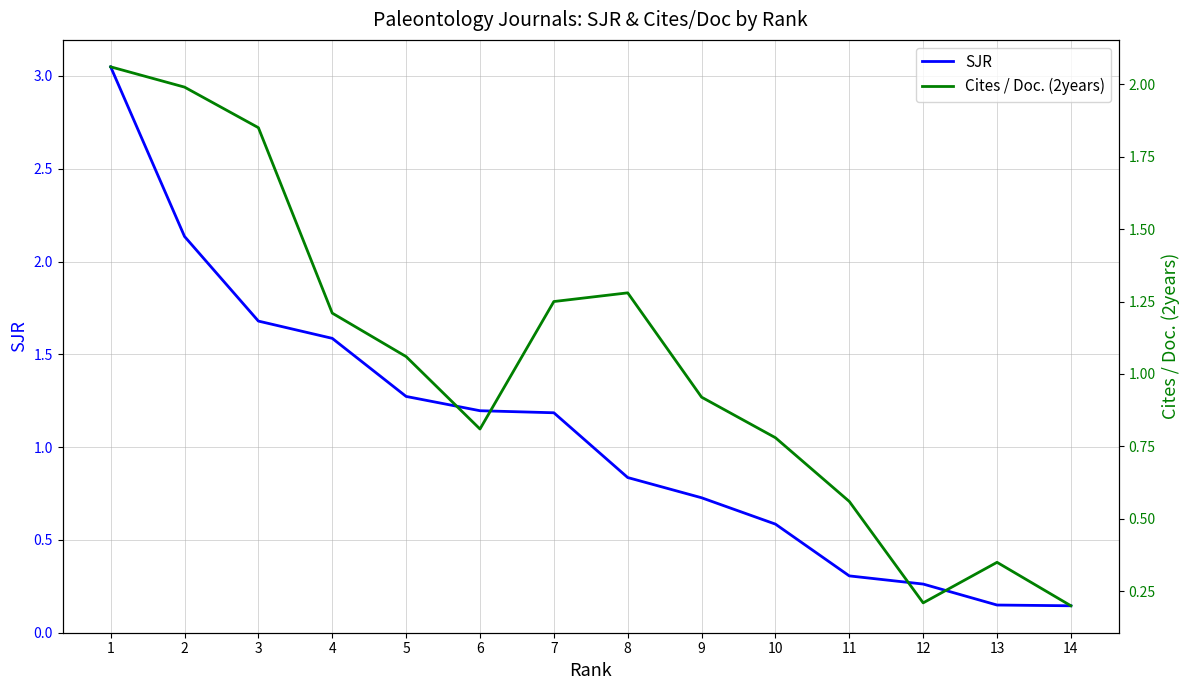

What is the total value across all series at 1?

5.1